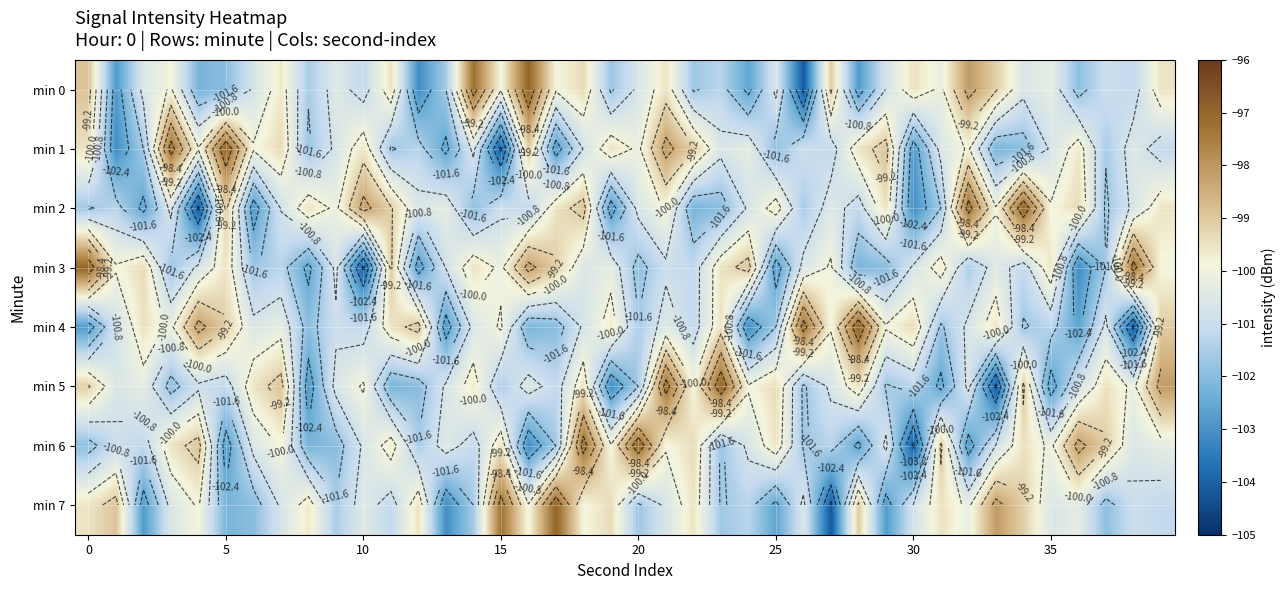

Count the number of categories in the chart.

40